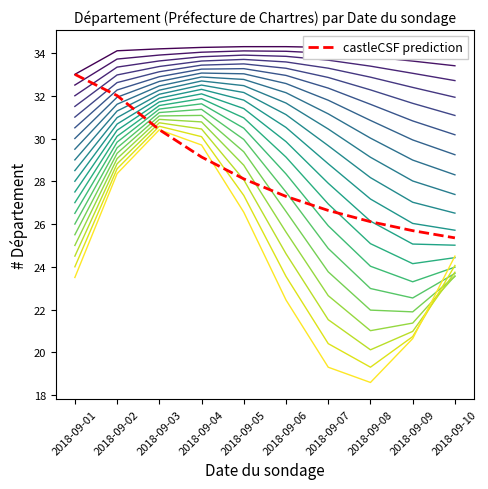

Which has a higher value, 2018-09-05 or 2018-09-07?

2018-09-05